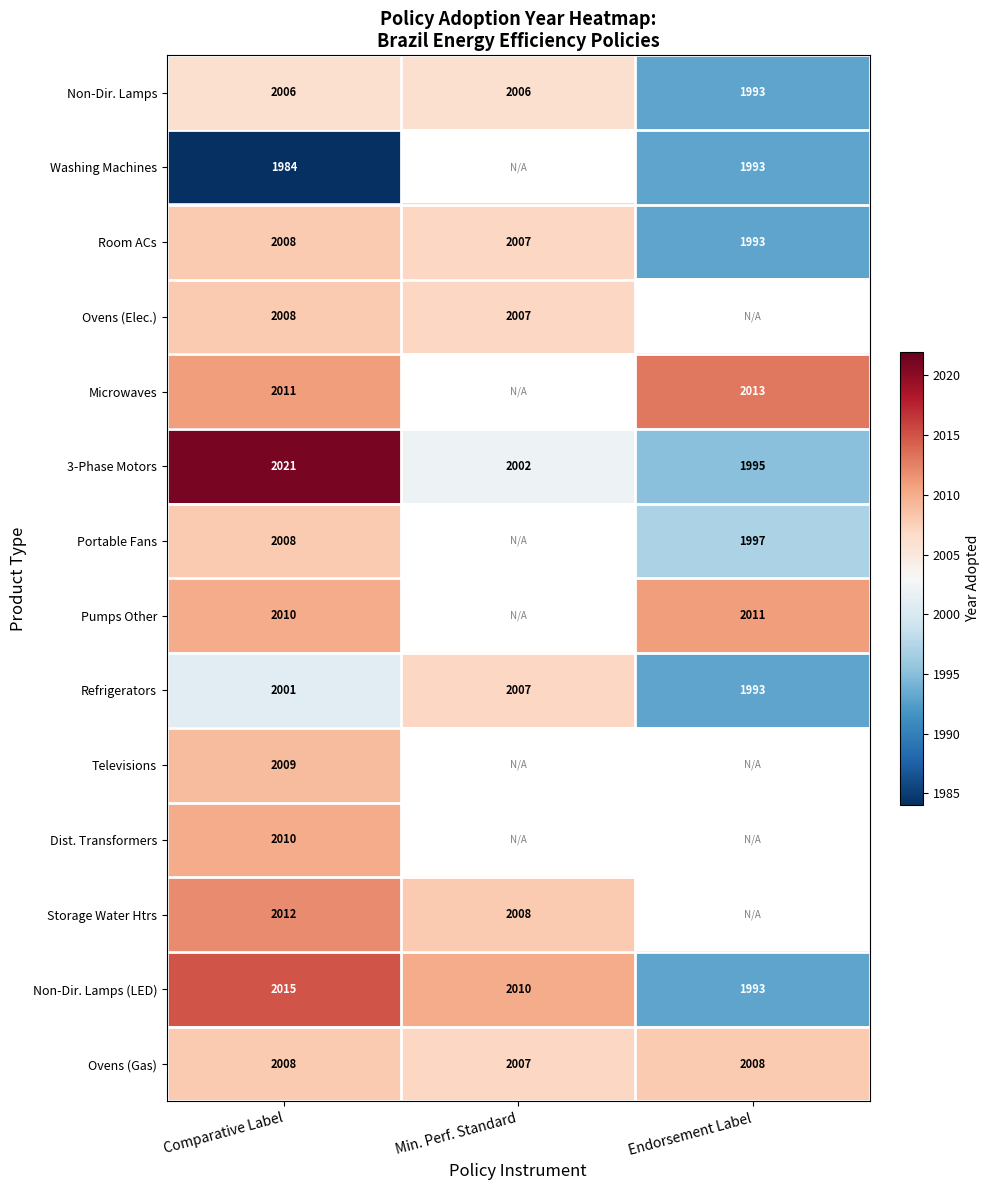

At which label is 3-Phase Motors closest to 2008?

Min. Perf. Standard